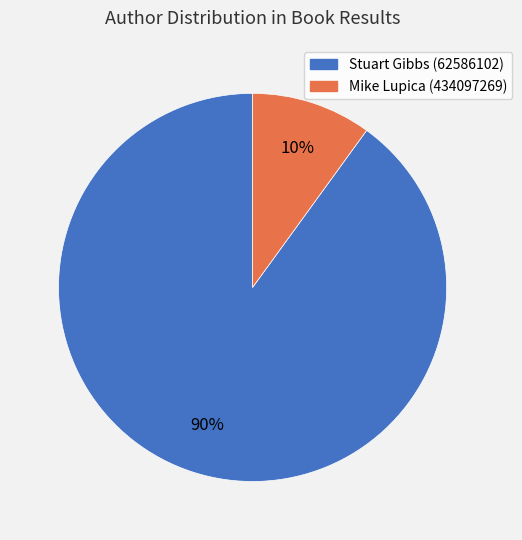

Is it true that Mike Lupica (434097269) is 10% of the pie?

True